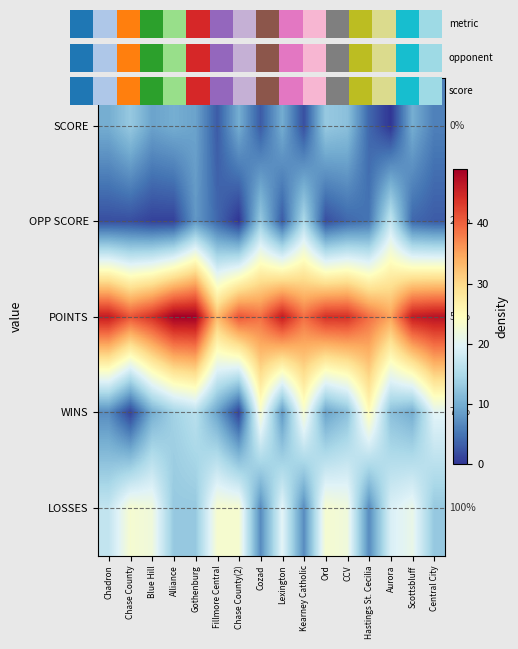

Is the value of OPP SCORE at Ord greater than the value of POINTS at Fillmore Central?

No